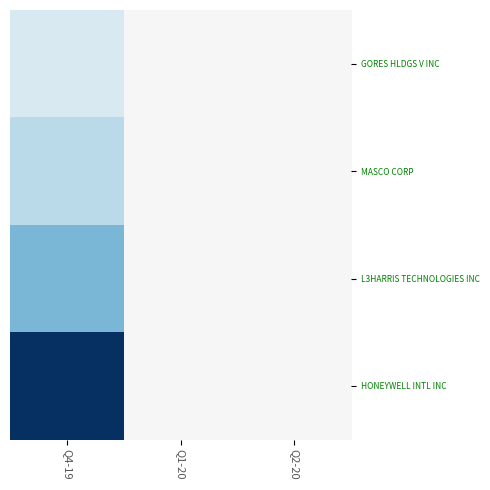

Reading left to right, what are all the values shown in this chart?

GORES HLDGS V INC: Q4-19=-1.8	Q1-20=0.0	Q2-20=0.0
MASCO CORP: Q4-19=-3.2	Q1-20=0.0	Q2-20=0.0
L3HARRIS TECHNOLOGIES INC: Q4-19=-5.5	Q1-20=0.0	Q2-20=0.0
HONEYWELL INTL INC: Q4-19=-12.2	Q1-20=0.0	Q2-20=0.0